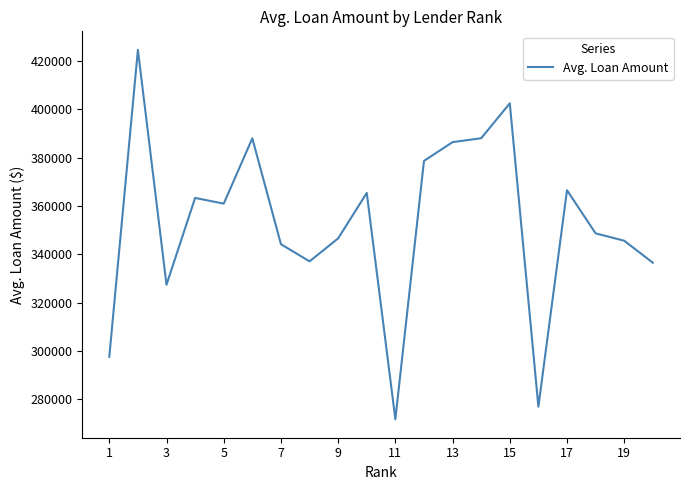

What is the greatest value displayed?

424652